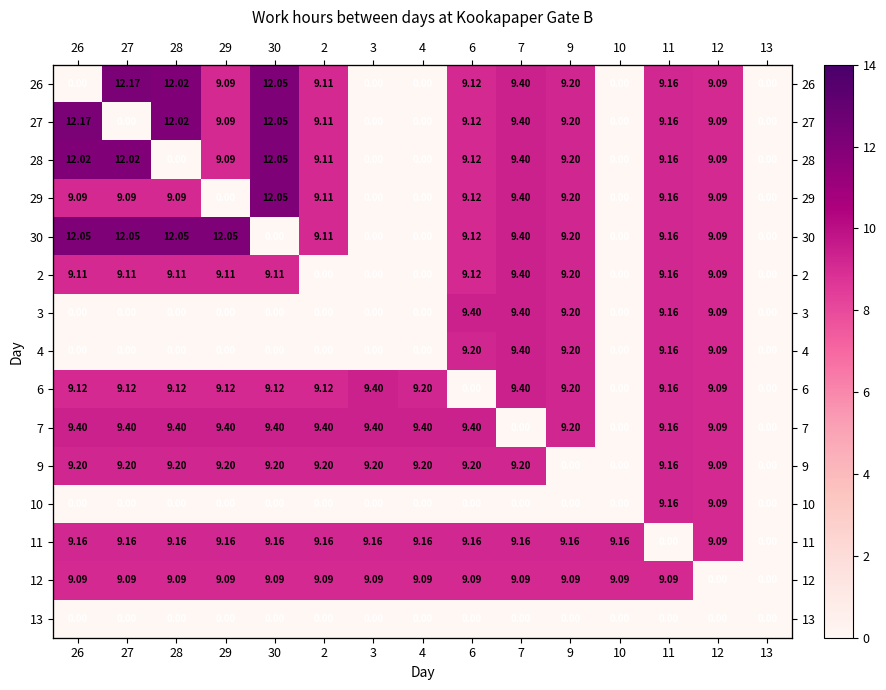

What is the maximum value shown in the chart?

12.2